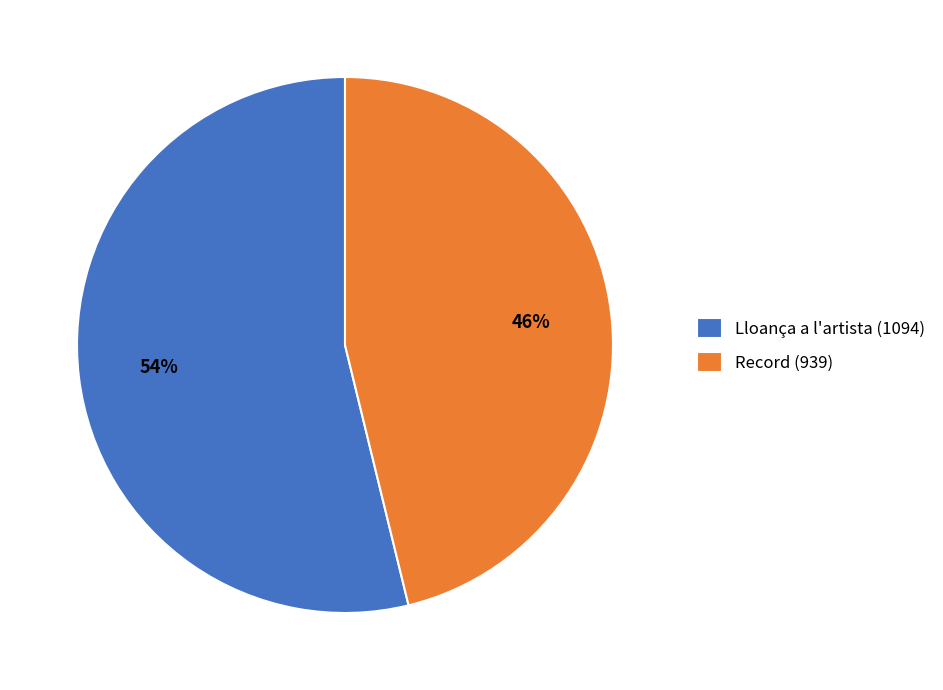

To the nearest percent, what is the average slice percentage?

50%